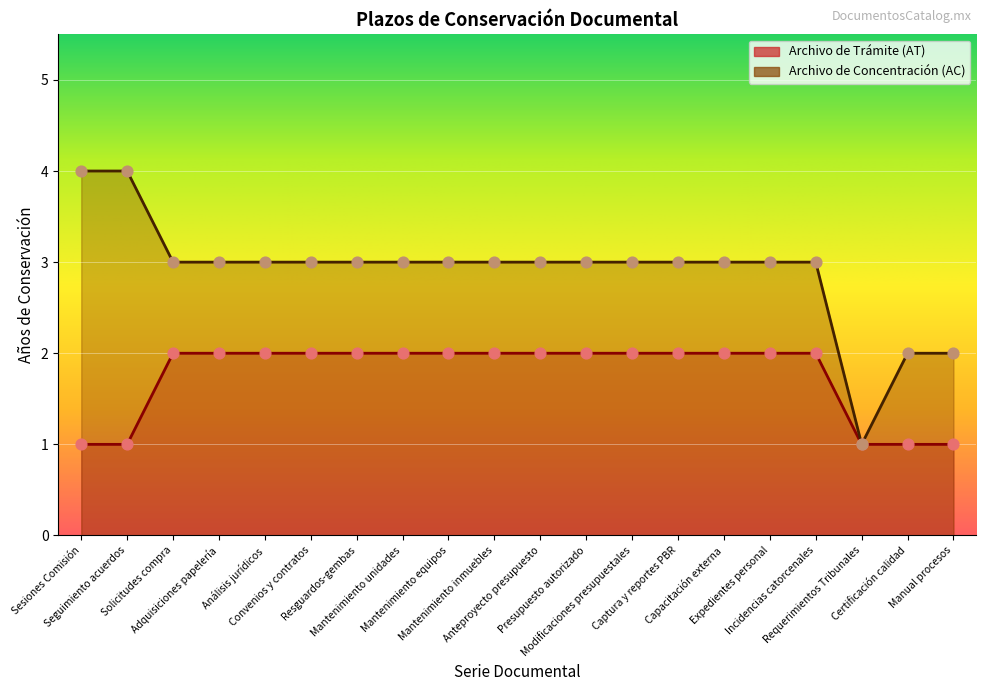

At how many categories does at least one series exceed 1?

19